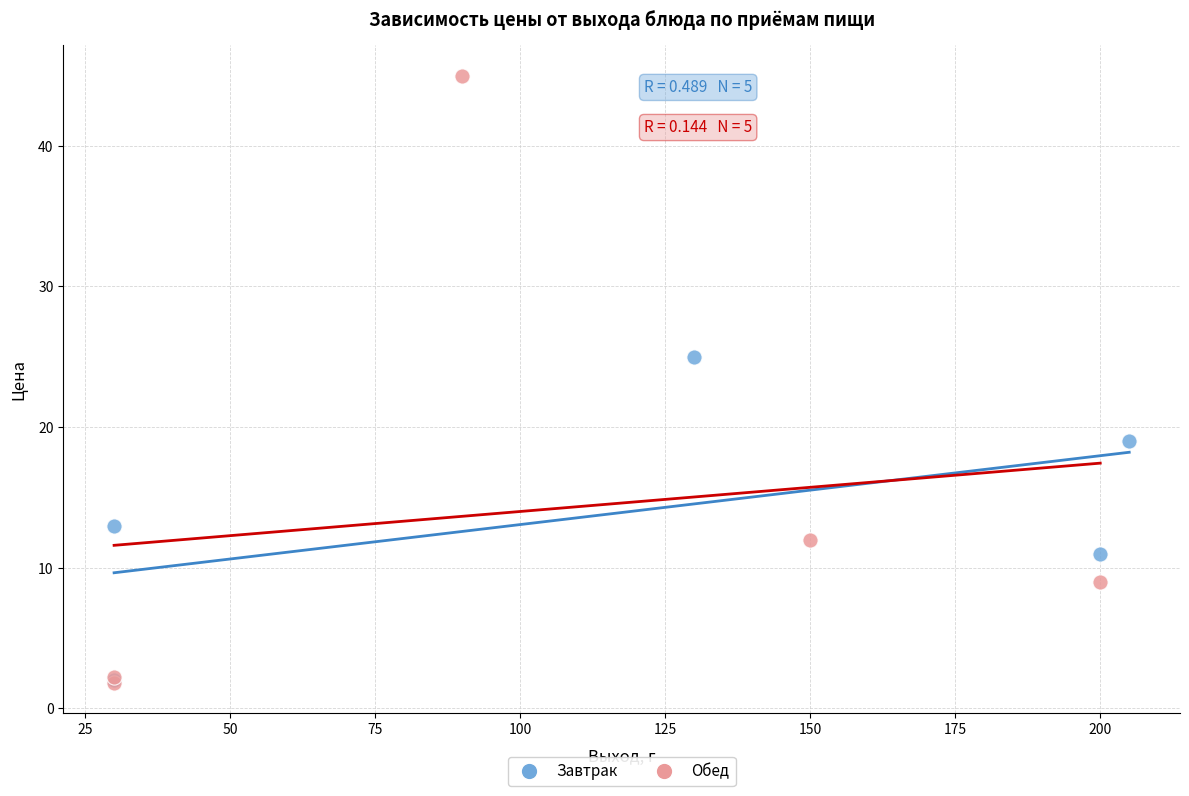

What are all the series names shown in the legend?

Завтрак, Обед